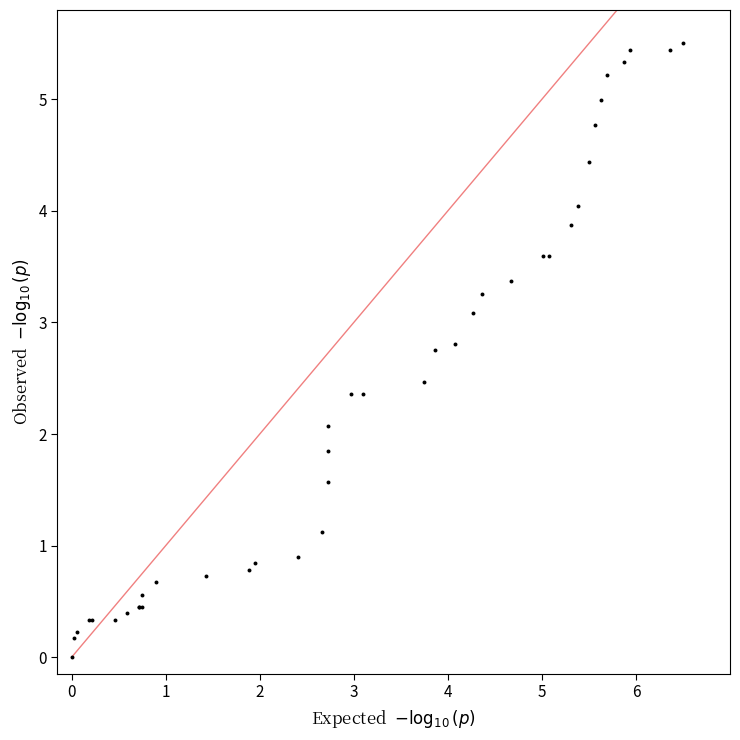

What Y value in the scatter plot is closest to 2?

2.1